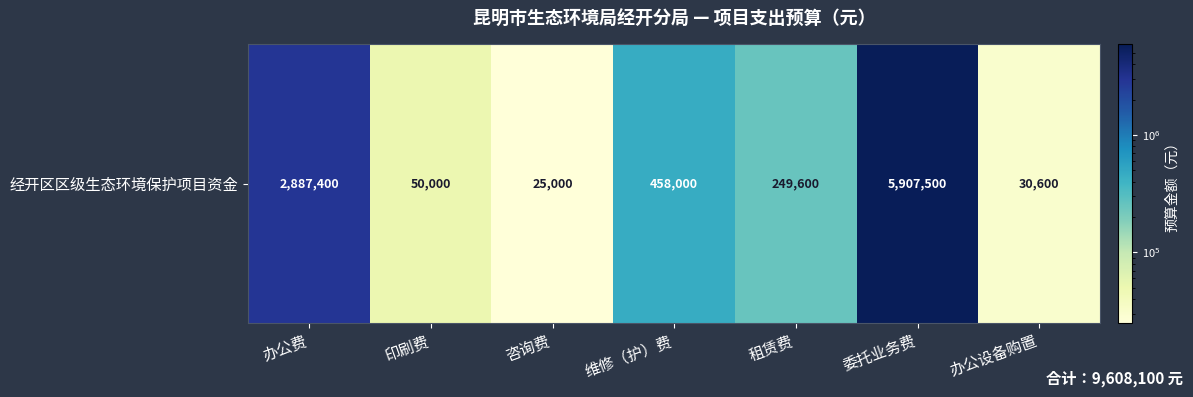

What is the difference between the maximum and minimum values?

5882500